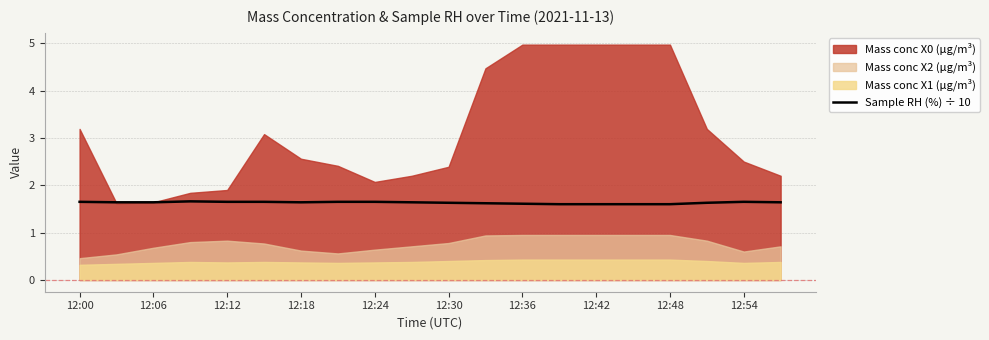

Count the number of categories in the chart.

20